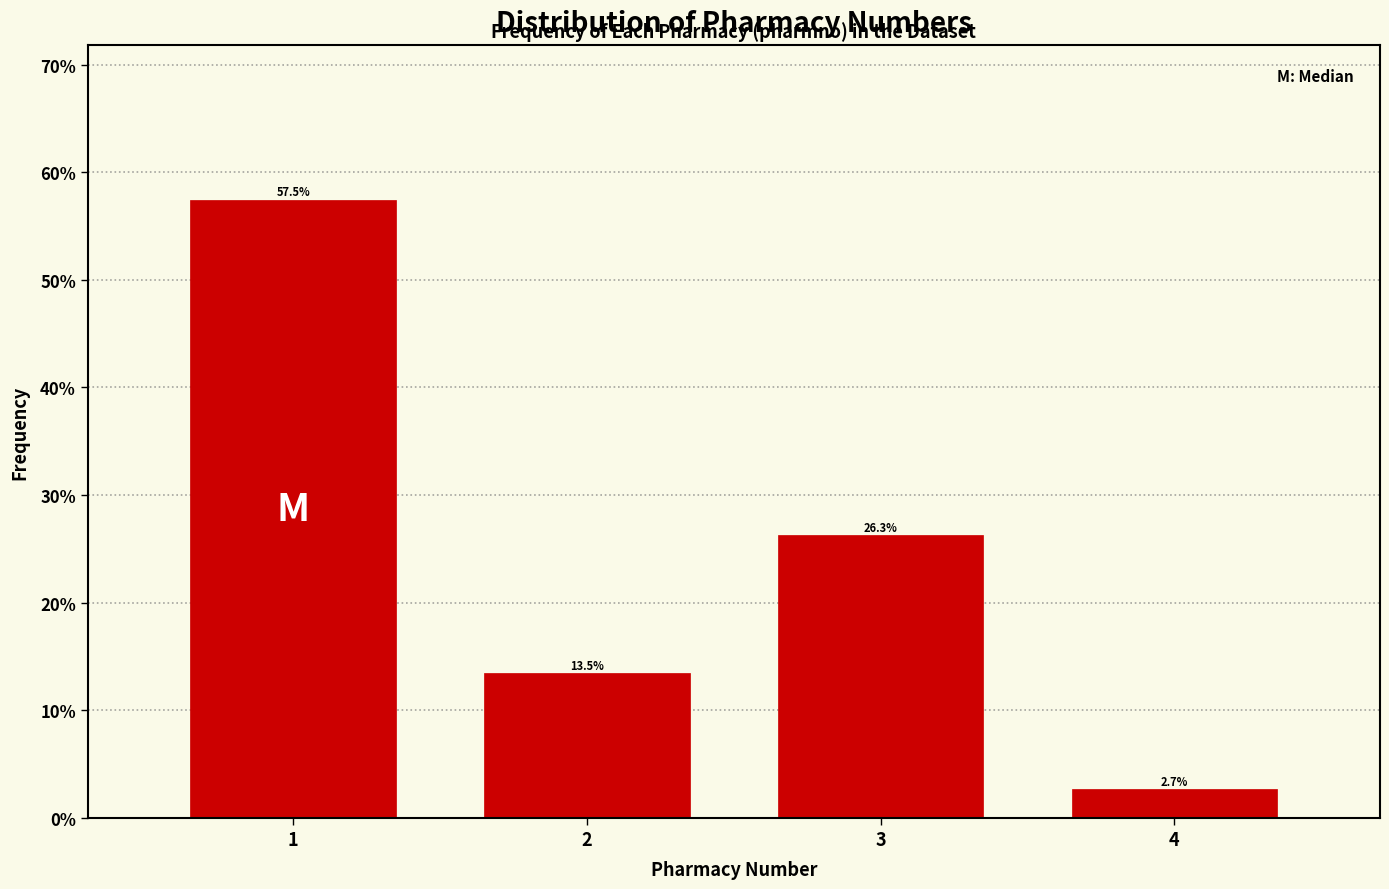

Reading left to right, extract all data points from this chart.

57.5	13.5	26.3	2.7